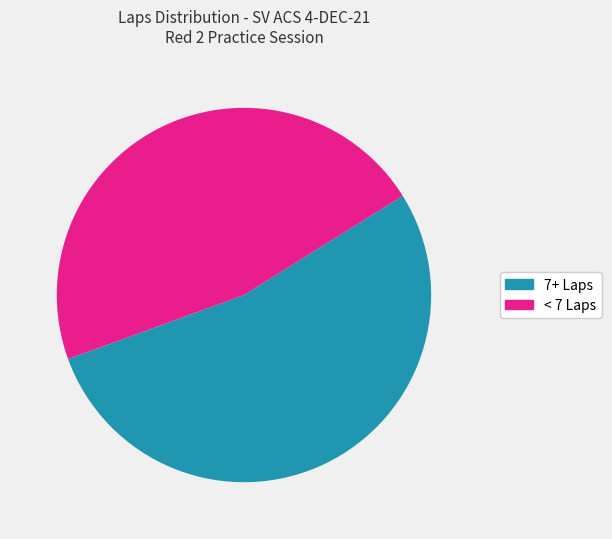

To the nearest percent, what is the average slice percentage?

50%